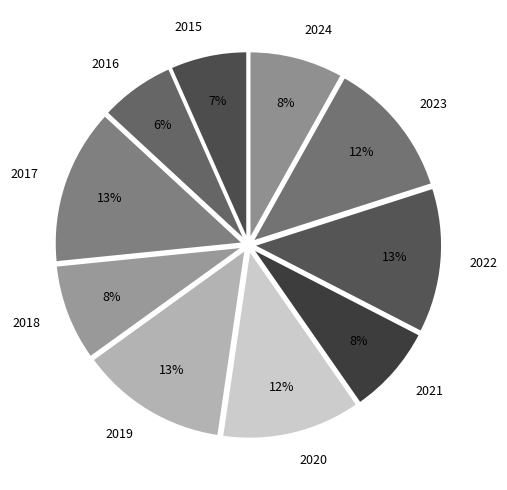

Is the sum of 2018 and 2023 greater than half?

No